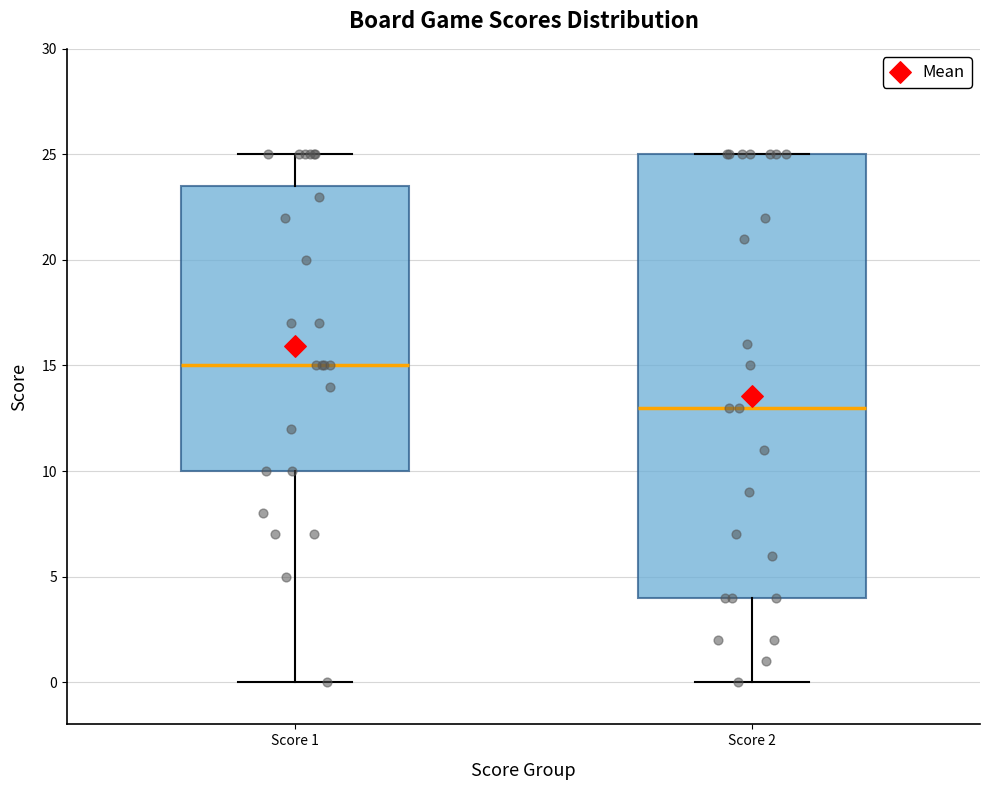

Reading left to right, transcribe this box plot: for each box, give where its median line is, the range the box spans, and where its two whiskers end, as read against the y-axis. The values are not printed on the chart, so give them approximately, as read against the axis.

Score 1: median 15.0, box 10.0 to 23.5, whiskers 0.0 to 25.0
Score 2: median 13.0, box 4.0 to 25.0, whiskers 0.0 to 25.0